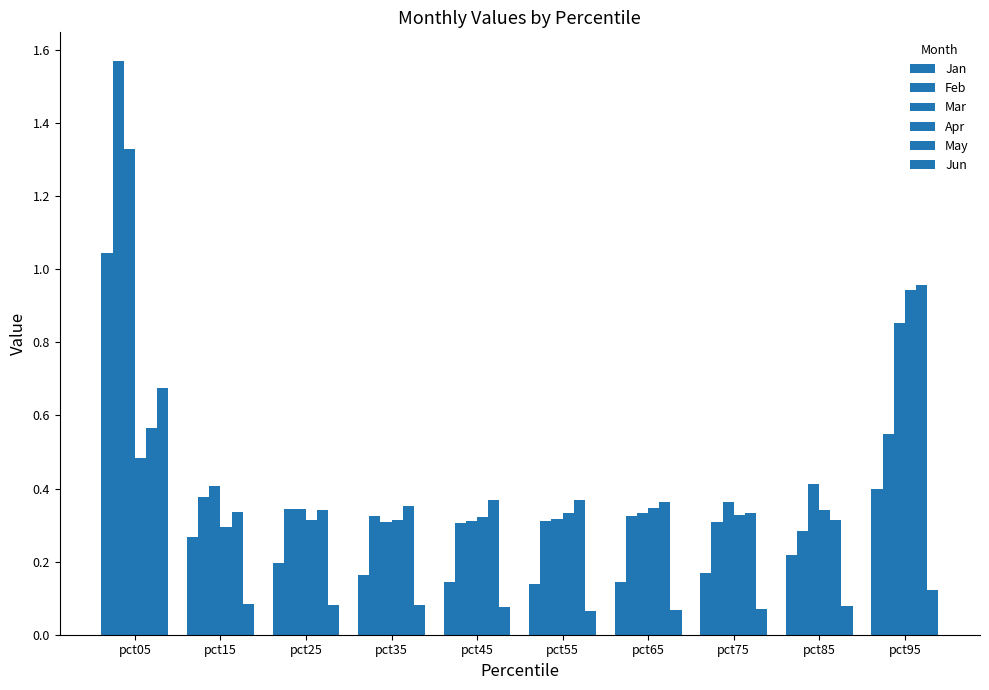

Between pct35 and pct25, which is larger?

pct25